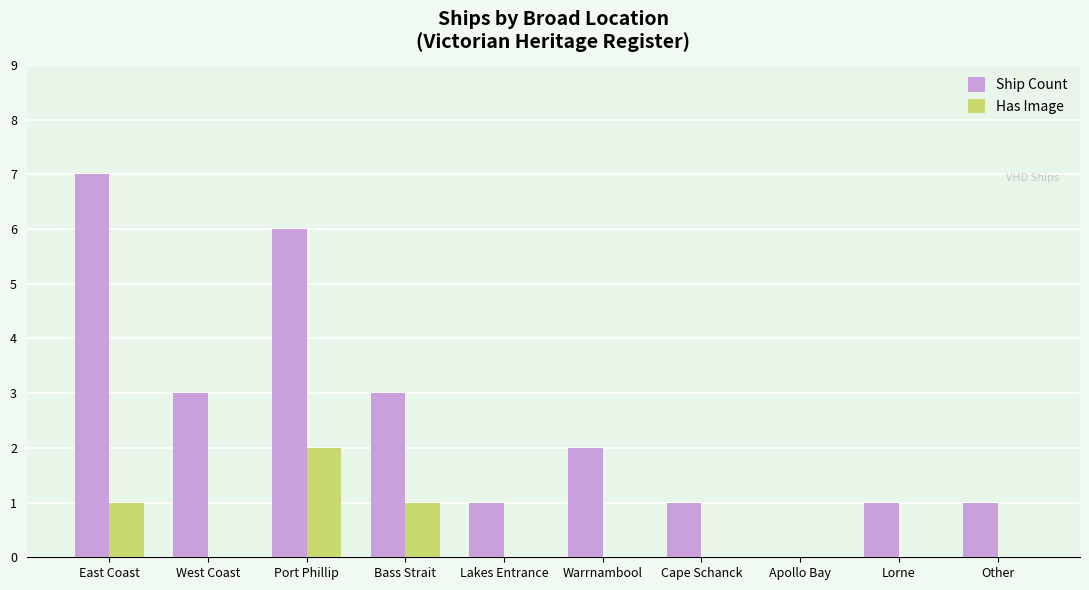

Which series has the largest total across all categories?

Ship Count